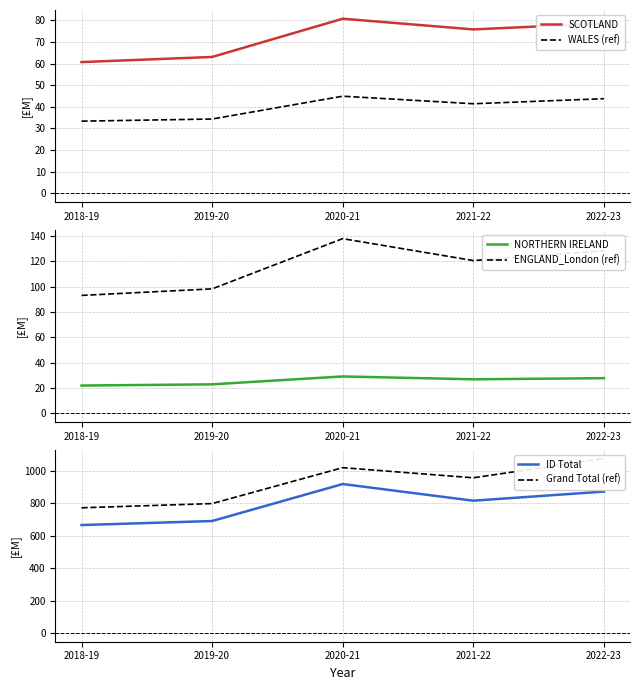

At which category is the sum across all series the highest?

2020-21